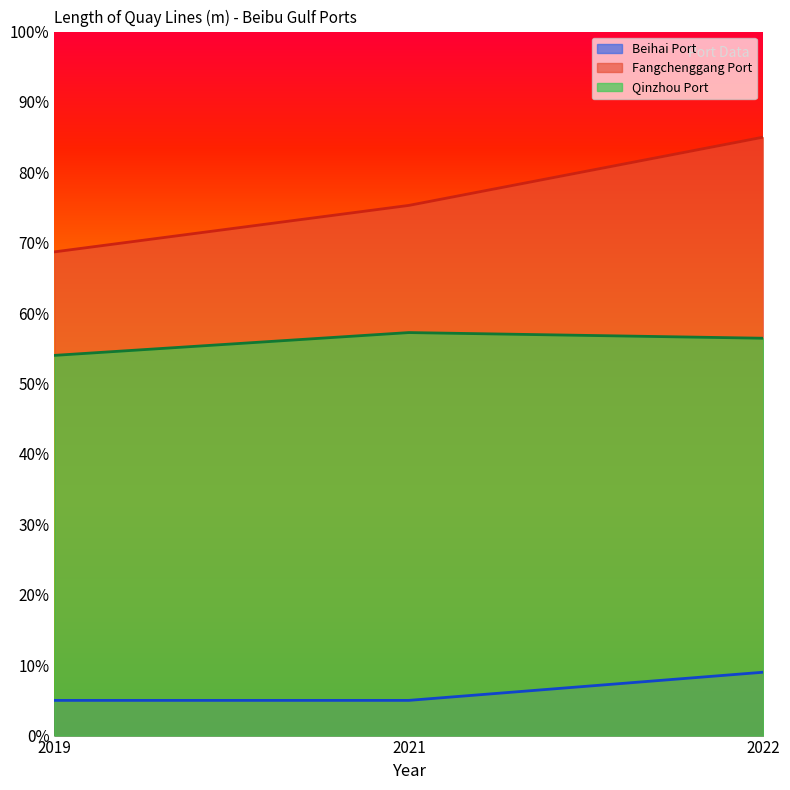

What is the value of the Fangchenggang Port point at the 1st from the left?

68.7